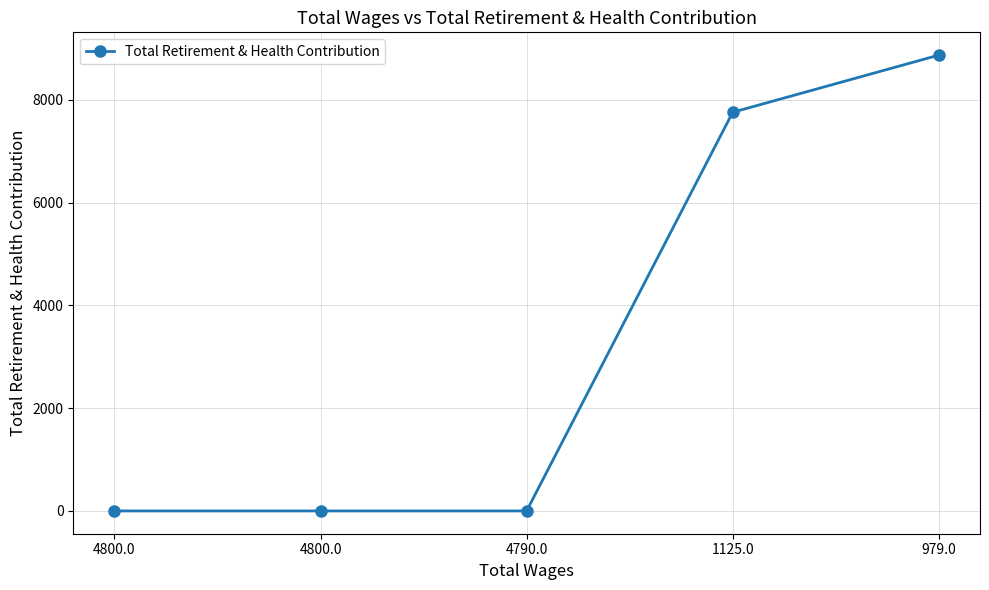

How many data points are above 0?

2